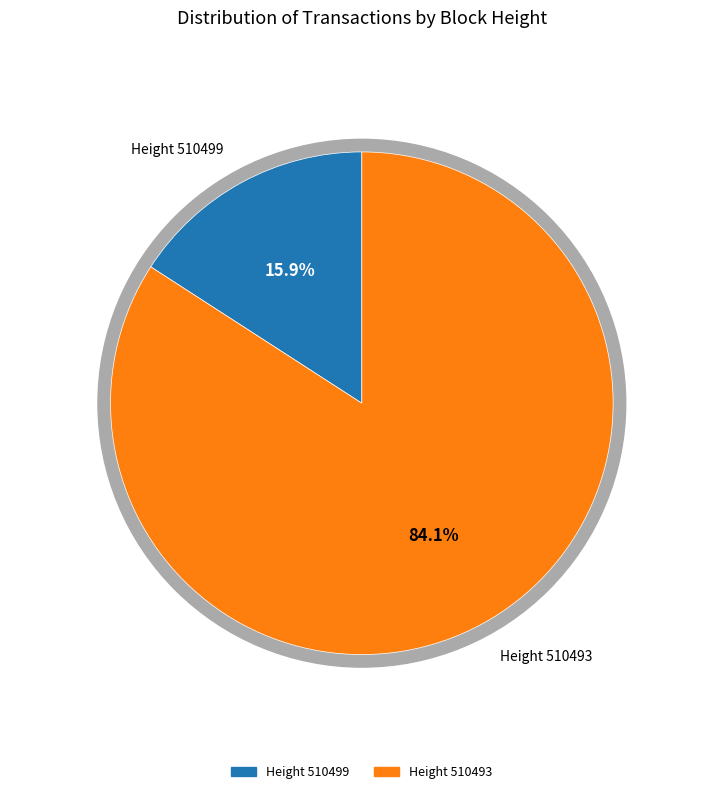

Which has a higher value, 510499 or 510493?

510493